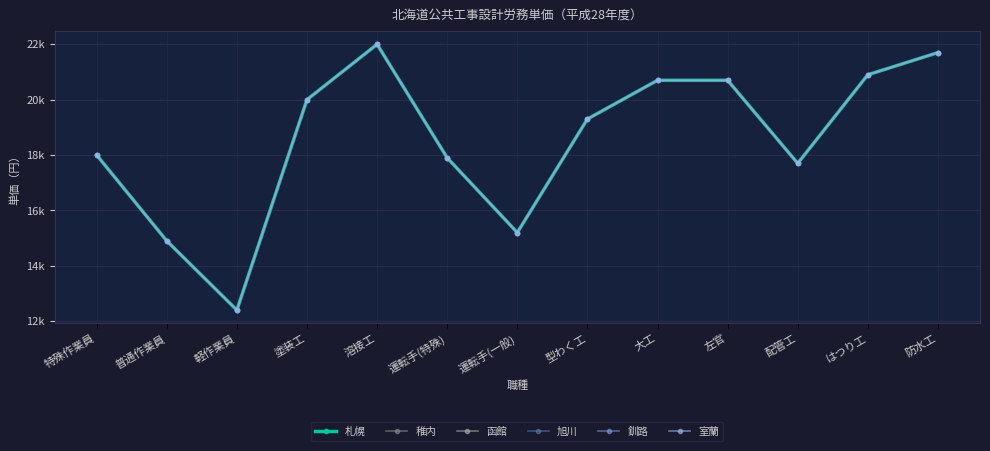

What is the value of the 函館 point at the 7th from the left?

15200